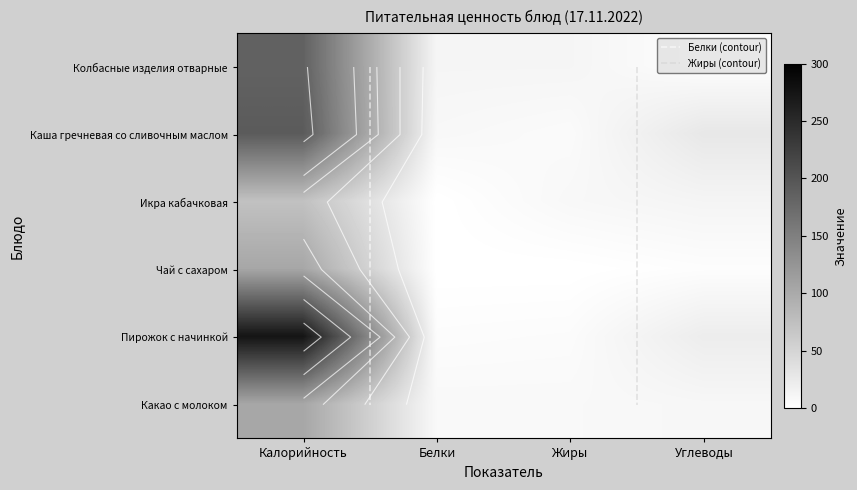

Which category has the highest value in the Пирожок с начинкой series?

Калорийность